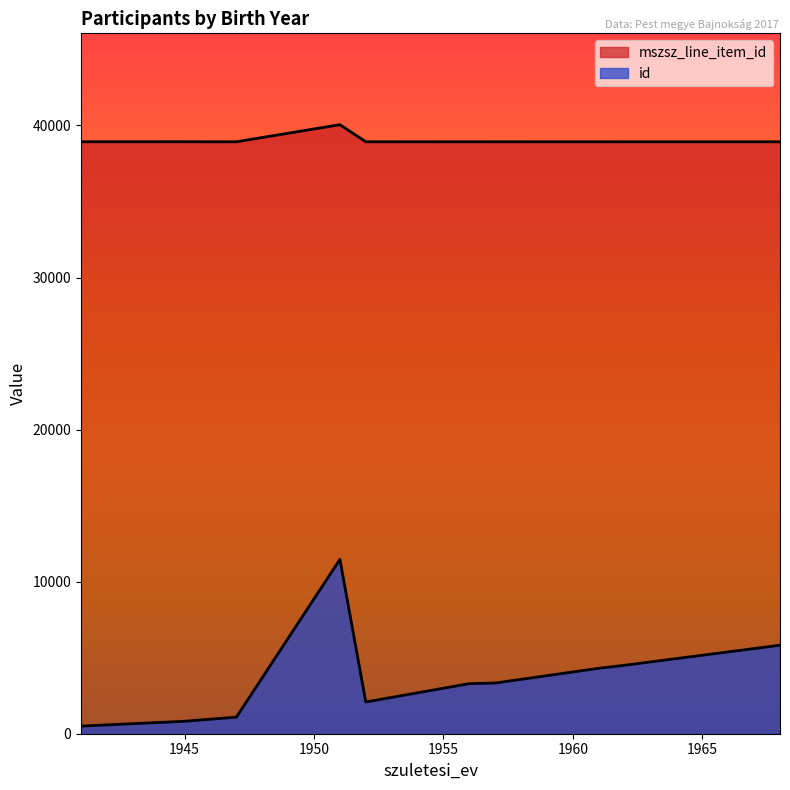

True or false: id and mszsz_line_item_id cross at least once.

False